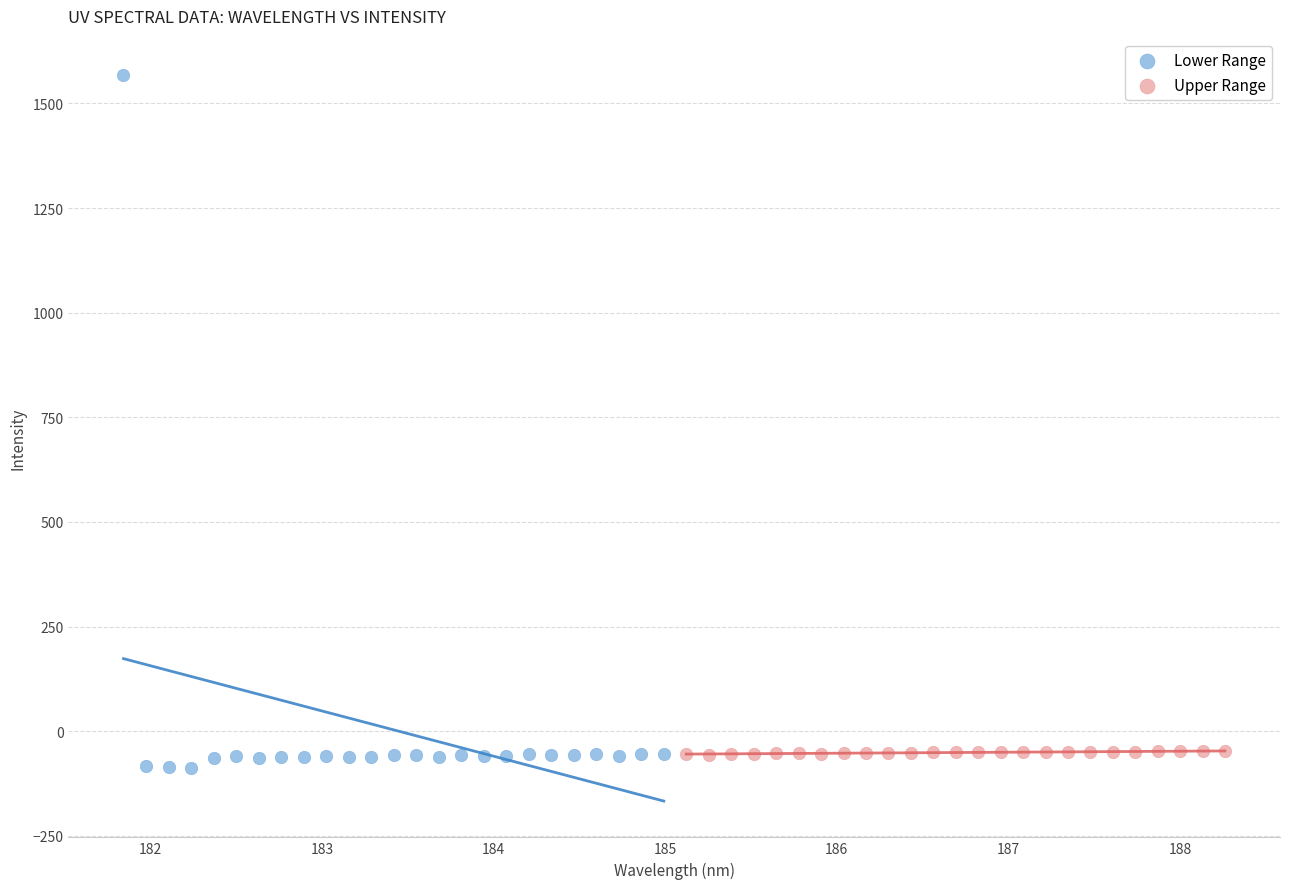

Which series reaches the maximum Y coordinate?

Lower Range